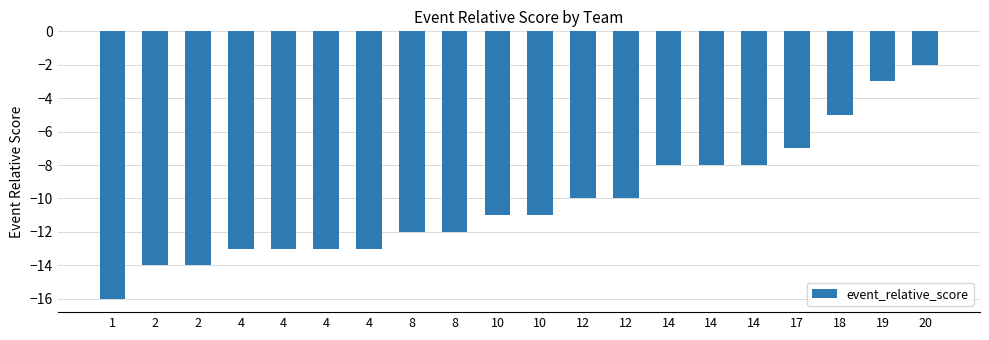

Rank the categories by value from highest to lowest.

20, 19, 18, 17, 14, 14, 14, 12, 12, 10, 10, 8, 8, 4, 4, 4, 4, 2, 2, 1